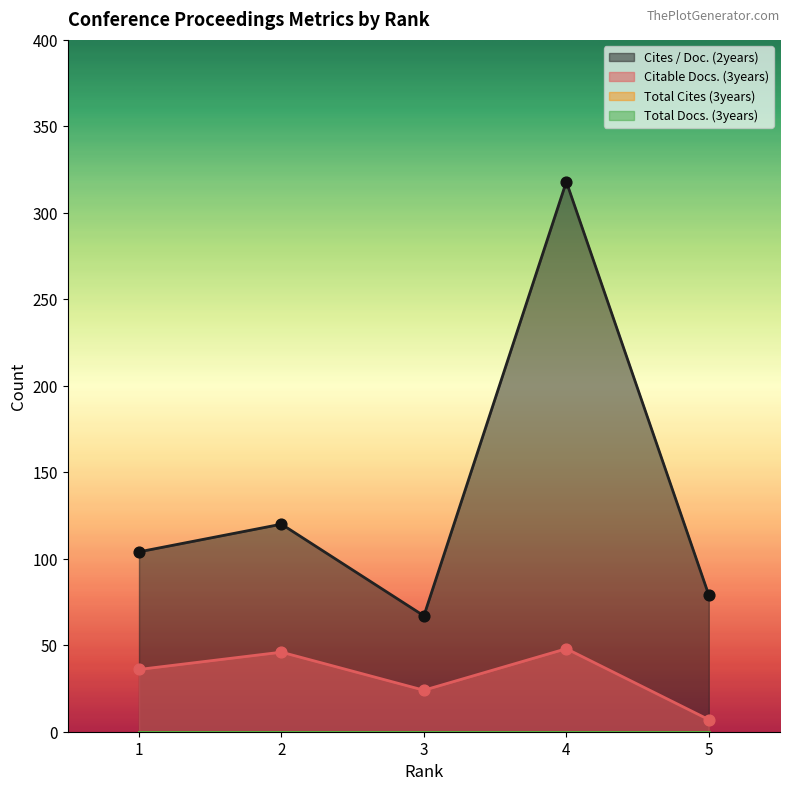

At which category is the sum across all series the highest?

4